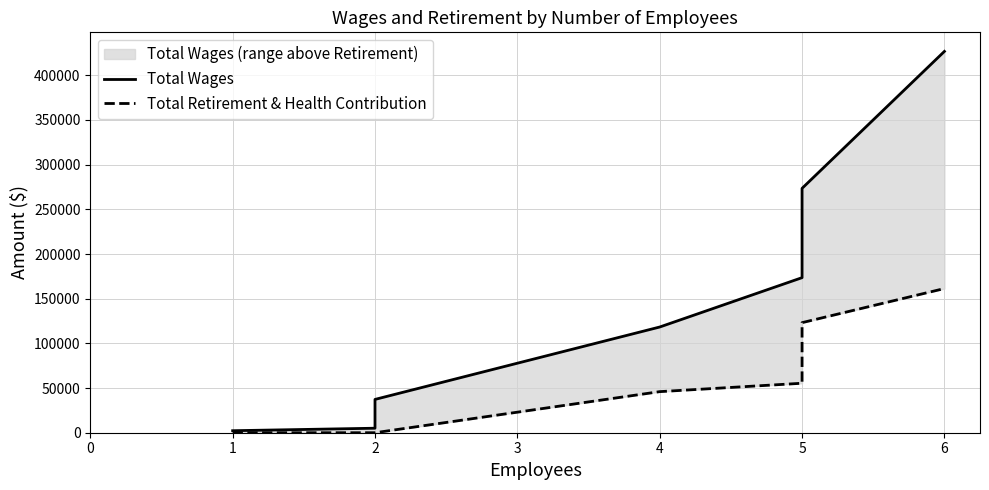

True or false: Total Retirement & Health Contribution has more than 1 points higher than both neighbors.

False